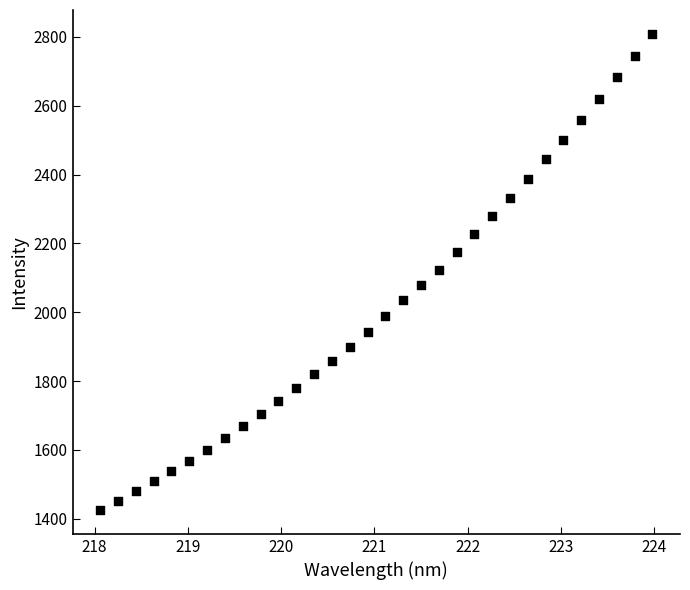

What is the range of X values (max minus min)?

5.9